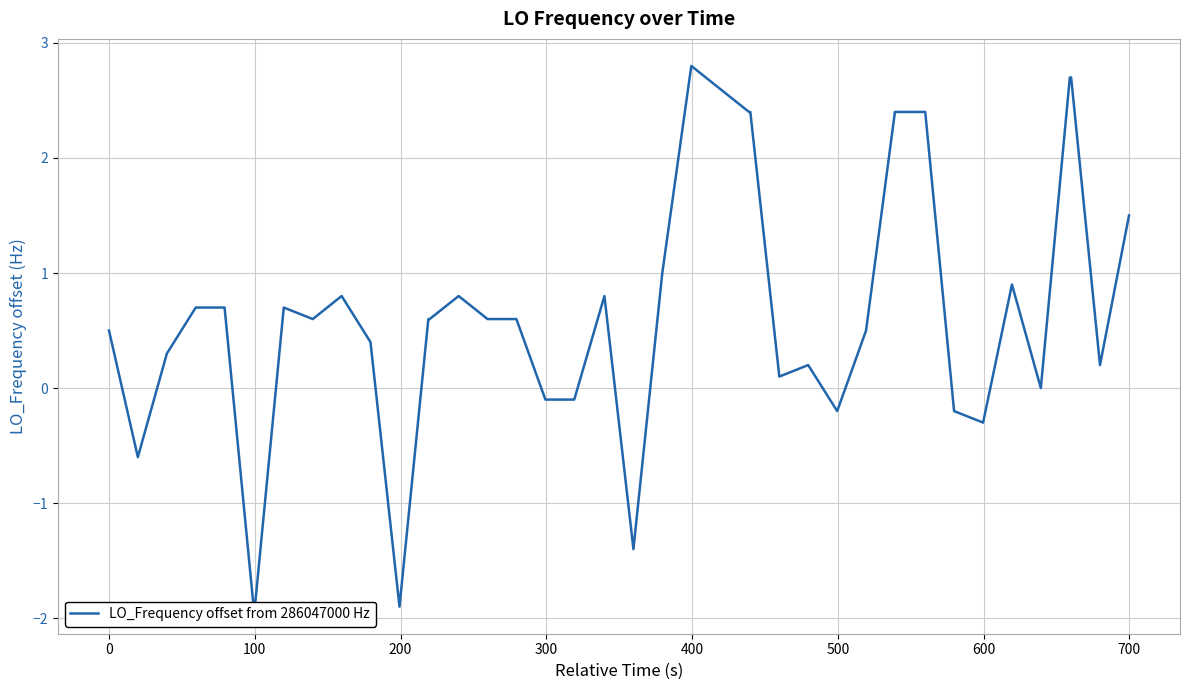

The chart shows a value of 0.7 at 0. True or false?

False